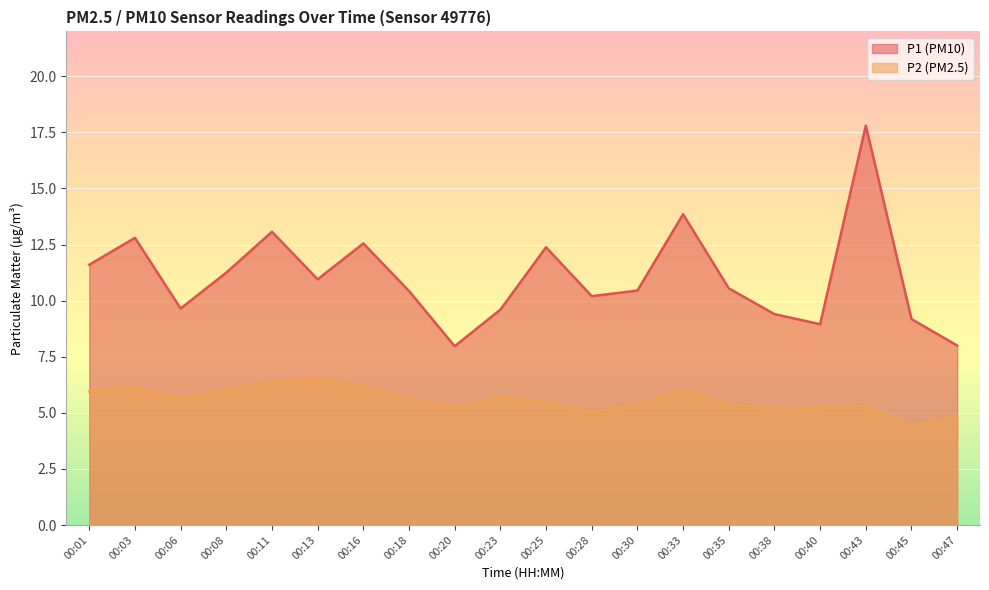

Rank the series at 00:16 from lowest to highest value.

P2 (PM2.5), P1 (PM10)